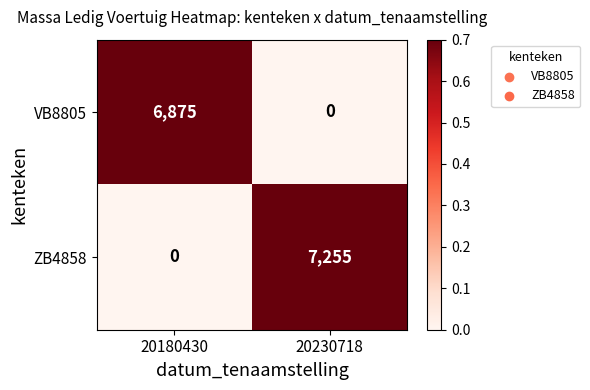

Which series has the largest range (max minus min)?

ZB4858